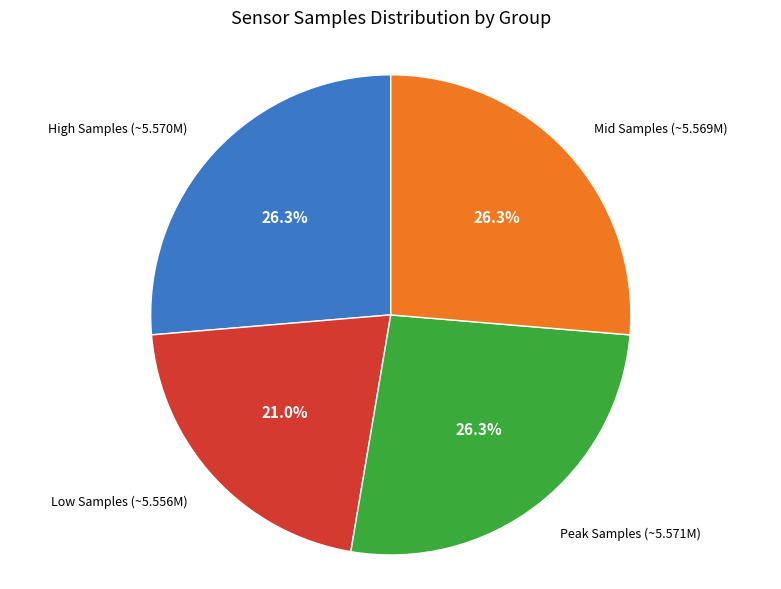

Is there any slice that represents more than half of the pie?

No